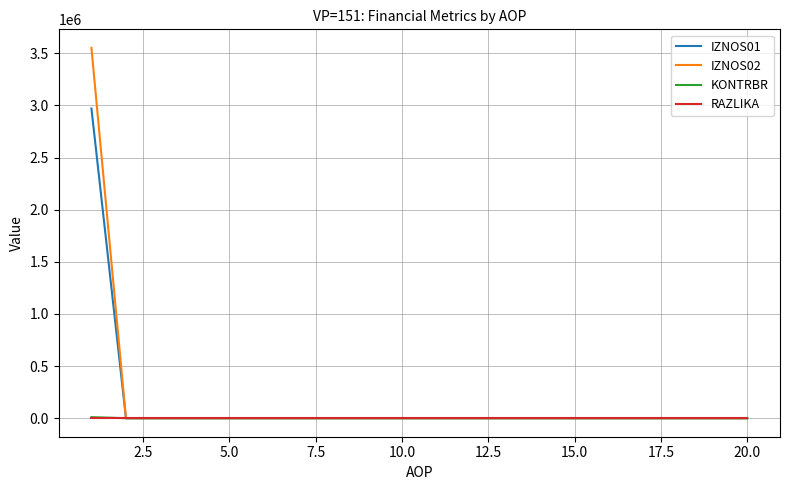

Which series has the largest range (max minus min)?

IZNOS02